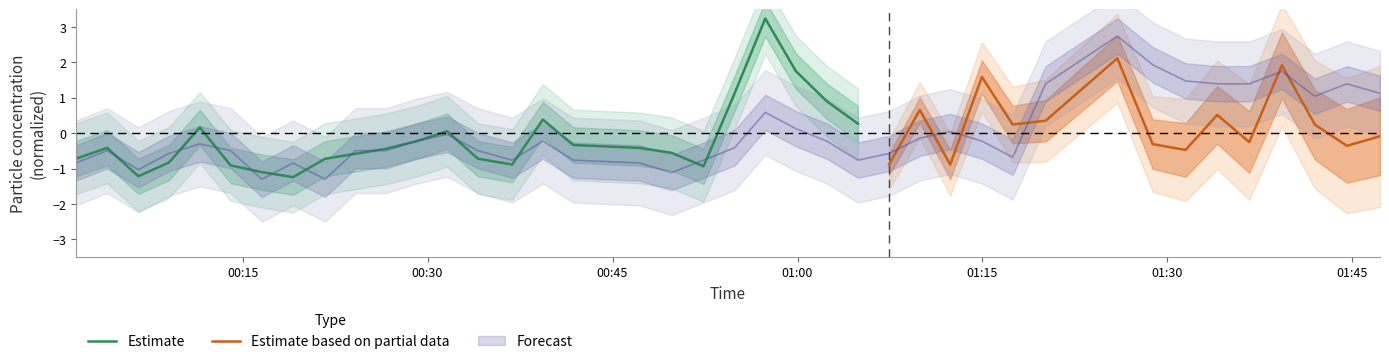

What is the lowest value of the Estimate series?

-1.2